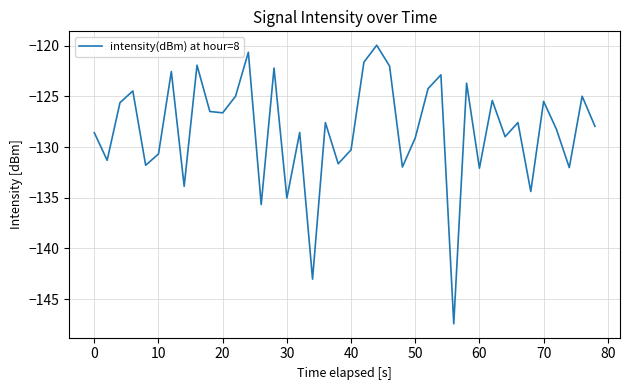

How many values exceed -127?

18